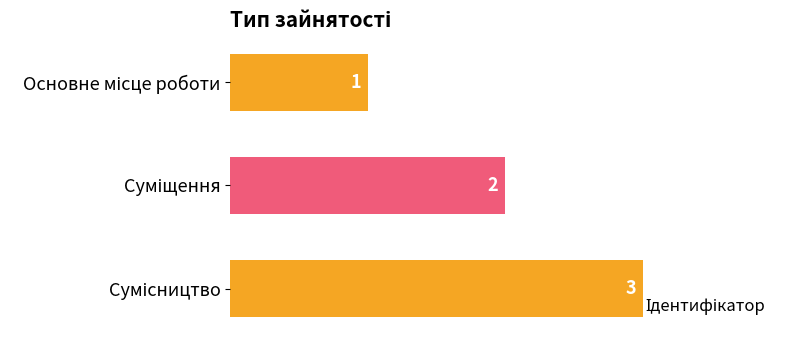

Count the values in the range 1 to 3.

3